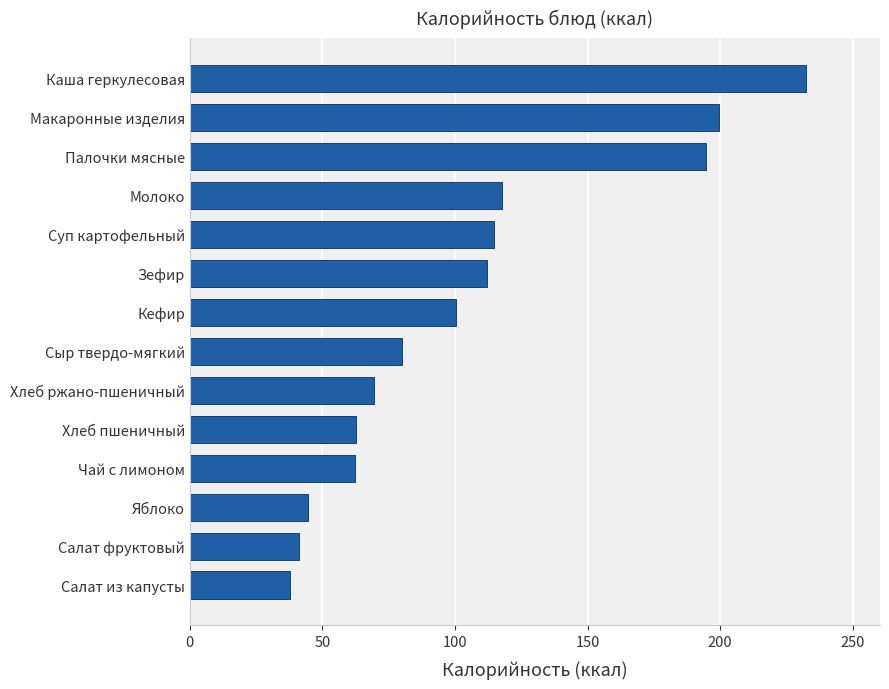

What is the change in value from Салат из капусты to Яблоко?

+6.6